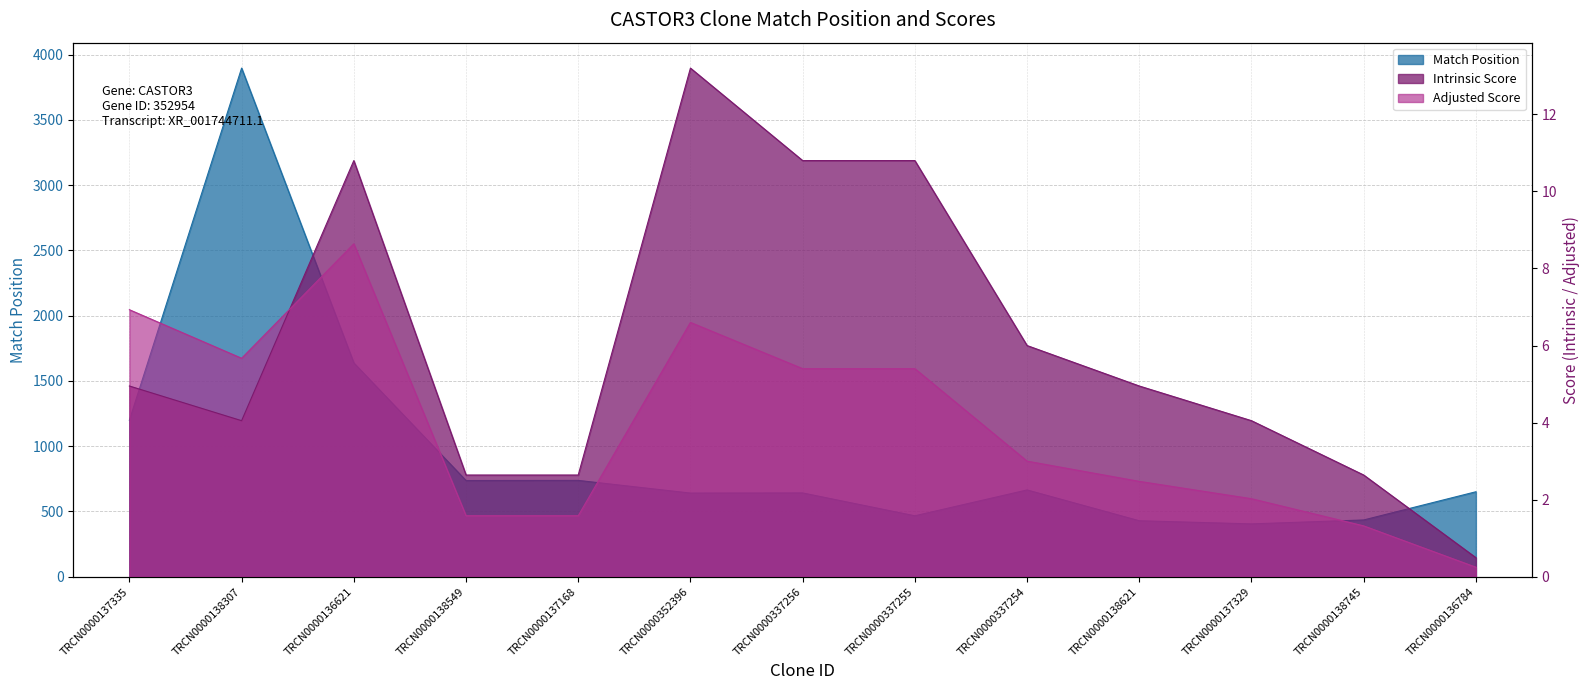

Reading right to left, transcribe all the data shown in this chart.

Match Position: TRCN0000136784=651.0	TRCN0000138745=435.0	TRCN0000137329=405.0	TRCN0000138621=429.0	TRCN0000337254=665.0	TRCN0000337255=467.0	TRCN0000337256=642.0	TRCN0000352396=641.0	TRCN0000137168=738.0	TRCN0000138549=737.0	TRCN0000136621=1638.0	TRCN0000138307=3896.0	TRCN0000137335=1199.0
Adjusted Score: TRCN0000136784=0.2	TRCN0000138745=1.3	TRCN0000137329=2.0	TRCN0000138621=2.5	TRCN0000337254=3.0	TRCN0000337255=5.4	TRCN0000337256=5.4	TRCN0000352396=6.6	TRCN0000137168=1.6	TRCN0000138549=1.6	TRCN0000136621=8.6	TRCN0000138307=5.7	TRCN0000137335=6.9
Intrinsic Score: TRCN0000136784=0.5	TRCN0000138745=2.6	TRCN0000137329=4.0	TRCN0000138621=5.0	TRCN0000337254=6.0	TRCN0000337255=10.8	TRCN0000337256=10.8	TRCN0000352396=13.2	TRCN0000137168=2.6	TRCN0000138549=2.6	TRCN0000136621=10.8	TRCN0000138307=4.0	TRCN0000137335=5.0